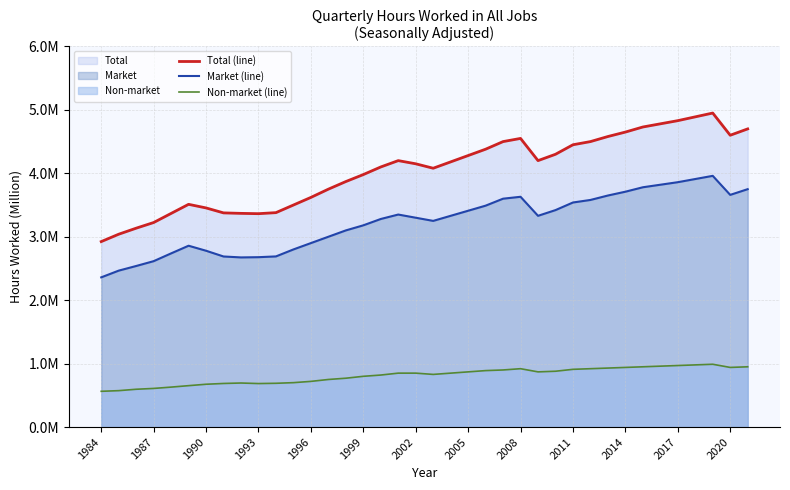

Which series has the widest spread of values?

Total (line)